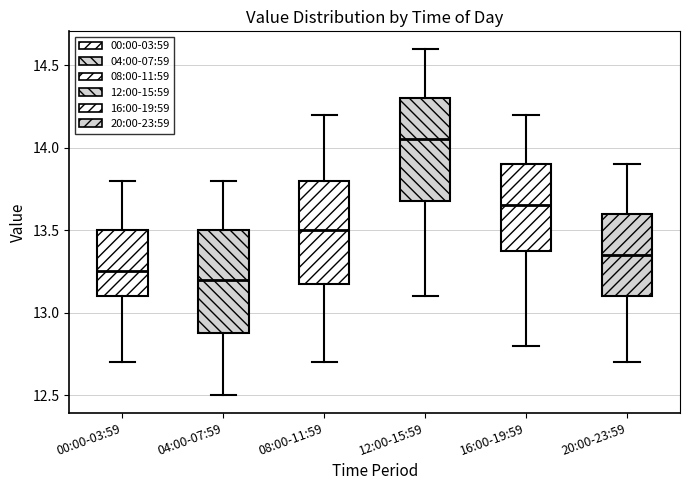

Which box has the lowest median line?

04:00-07:59